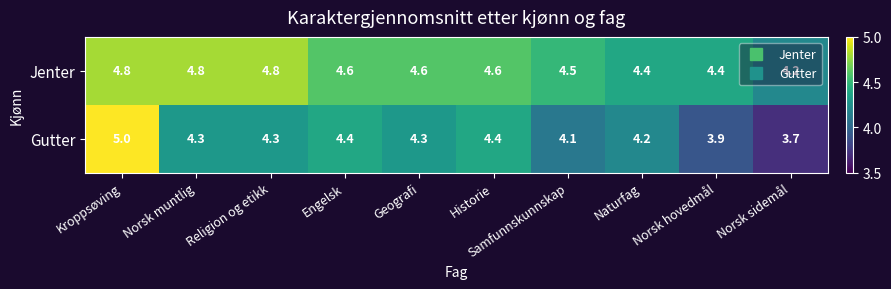

List the series in order of their peak value, highest first.

Gutter, Jenter